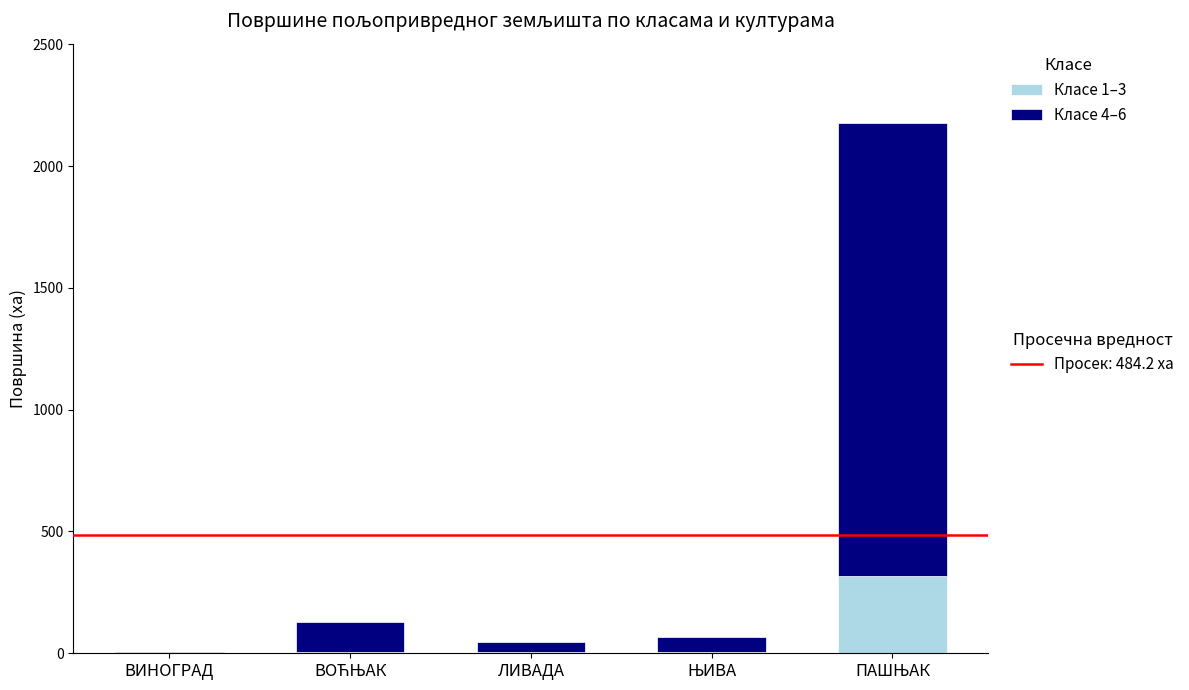

Count the number of categories in the chart.

5